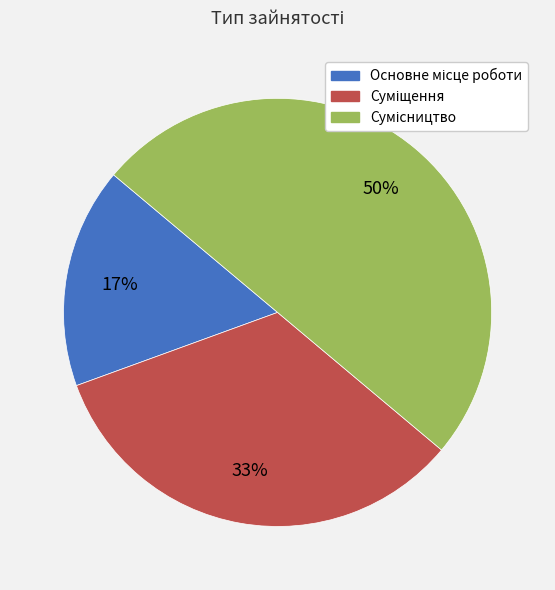

To the nearest percent, what is the difference between the largest and smallest slice percentages?

33%